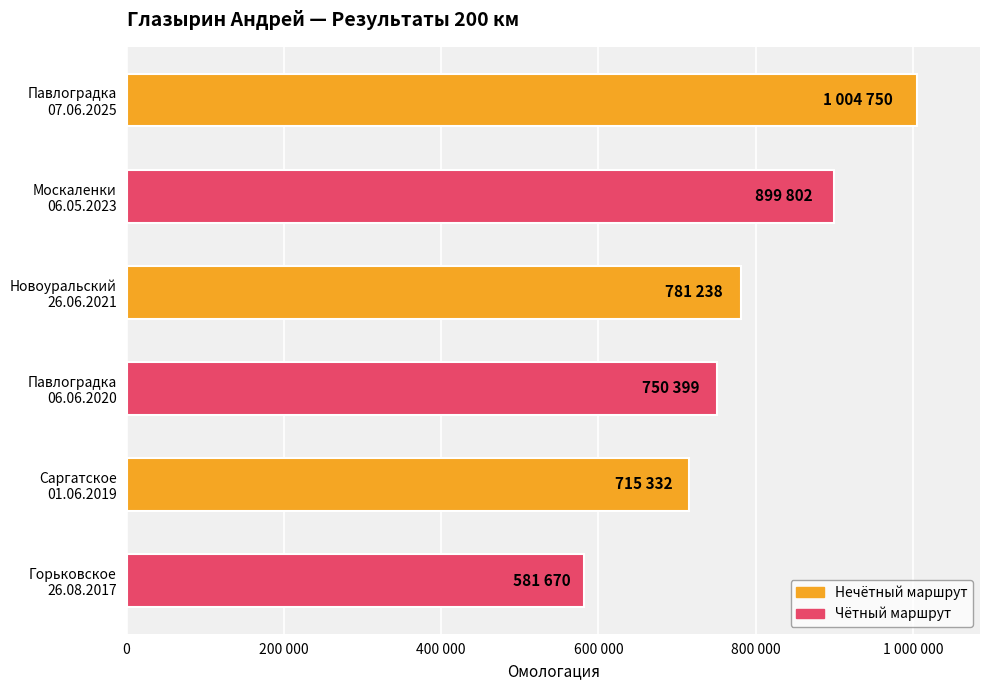

Which category has the lowest value across all series?

Горьковское
26.08.2017